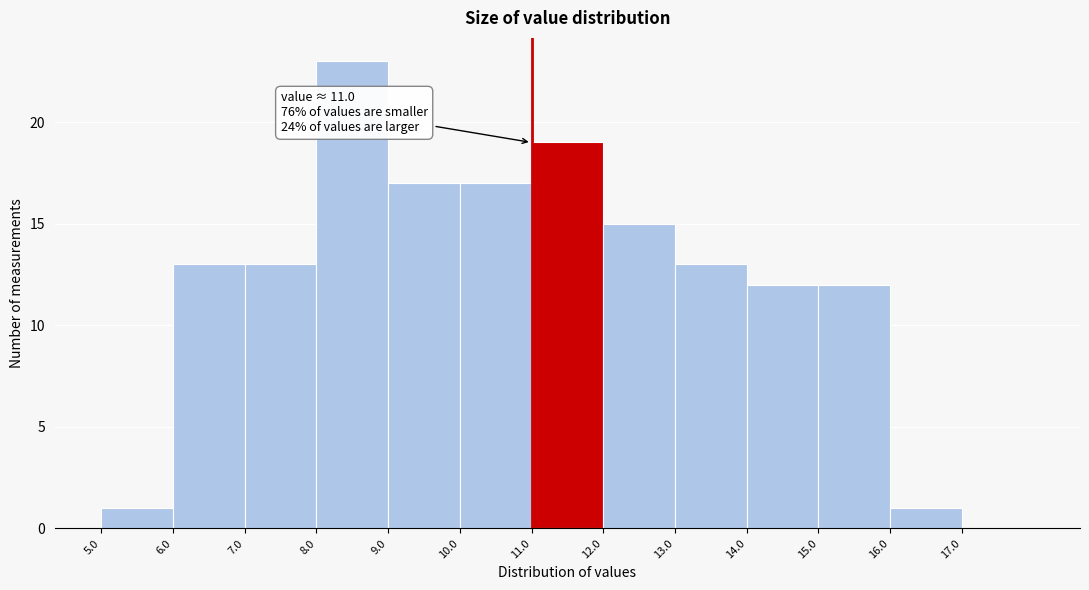

Which range on the x-axis has the tallest bar?

8 to 9